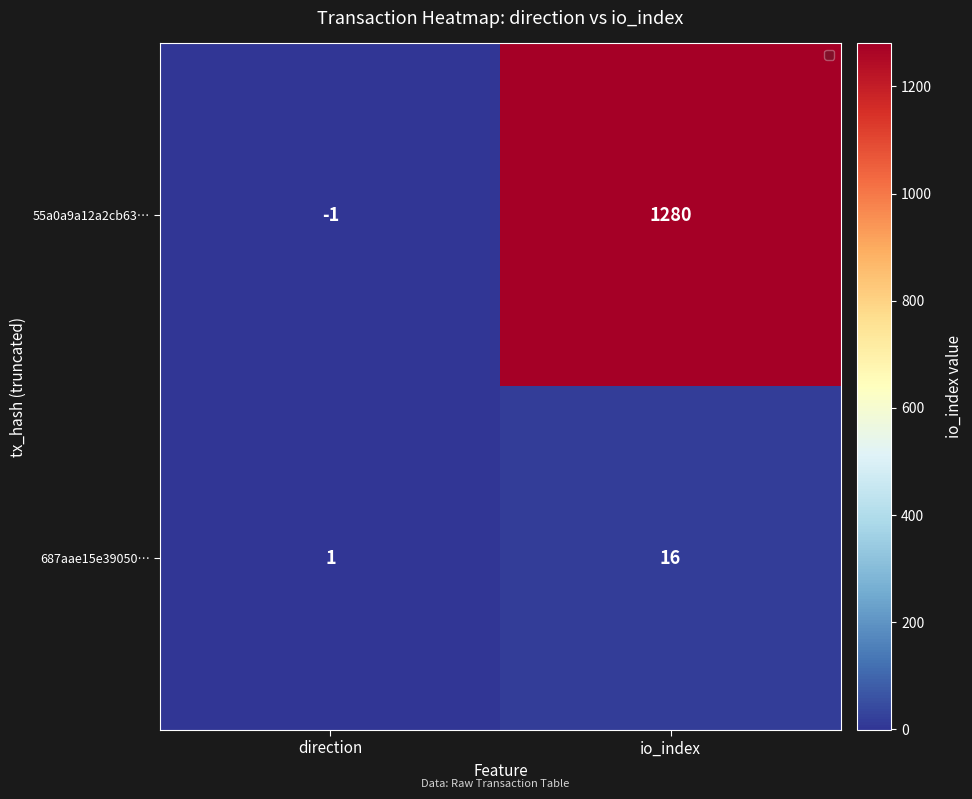

True or false: 687aae15e39050… has a value of 1 at direction.

True